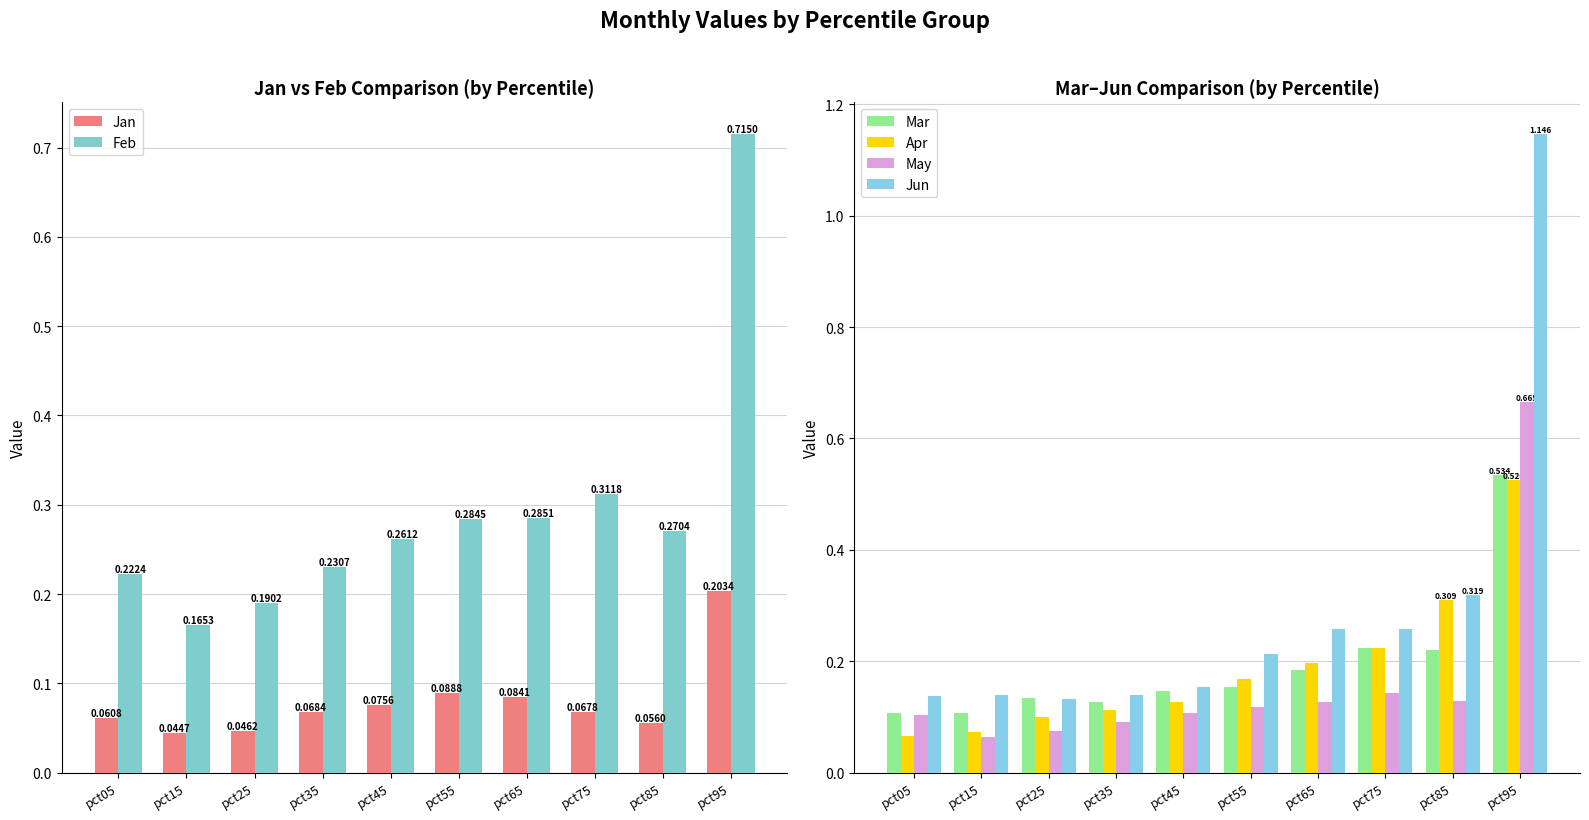

What is the value of the May bar at the 7th from the left?

0.1